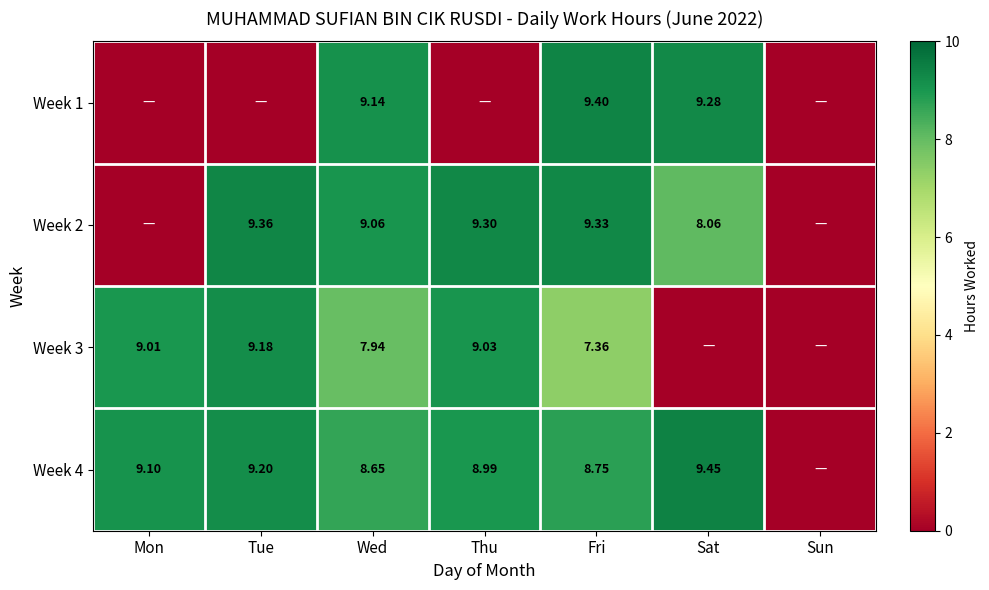

Which label corresponds to the largest value in the chart?

Sat